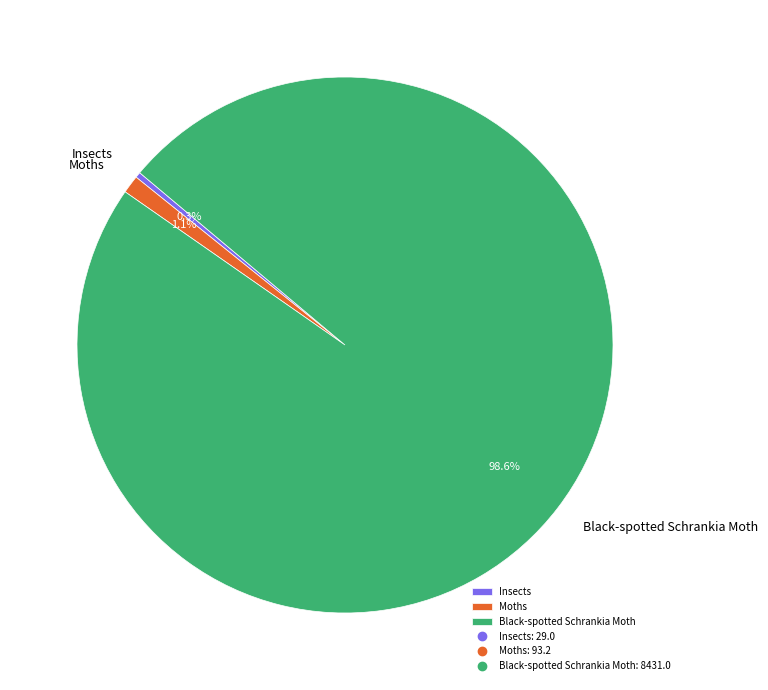

How many segments does this pie chart have?

3